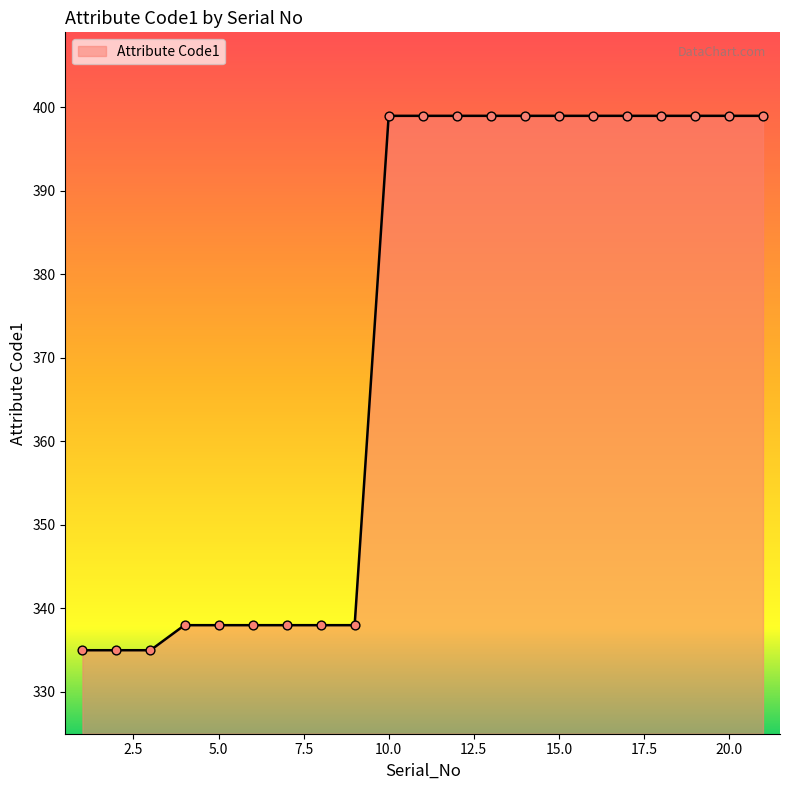

What is the maximum value shown in the chart?

399